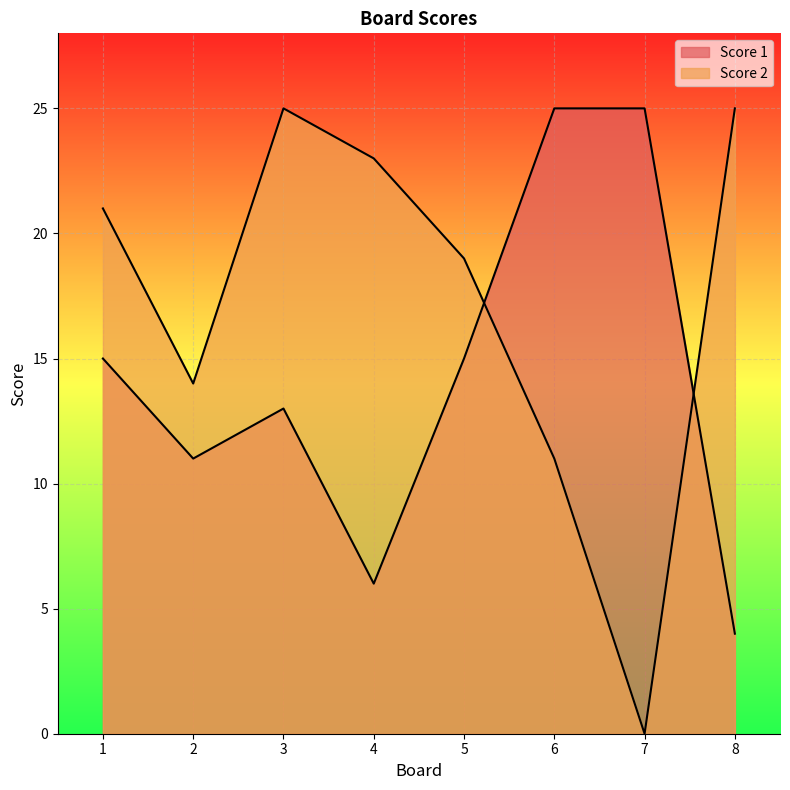

What is the difference between the second highest and second lowest values in the Score 2 series?

14